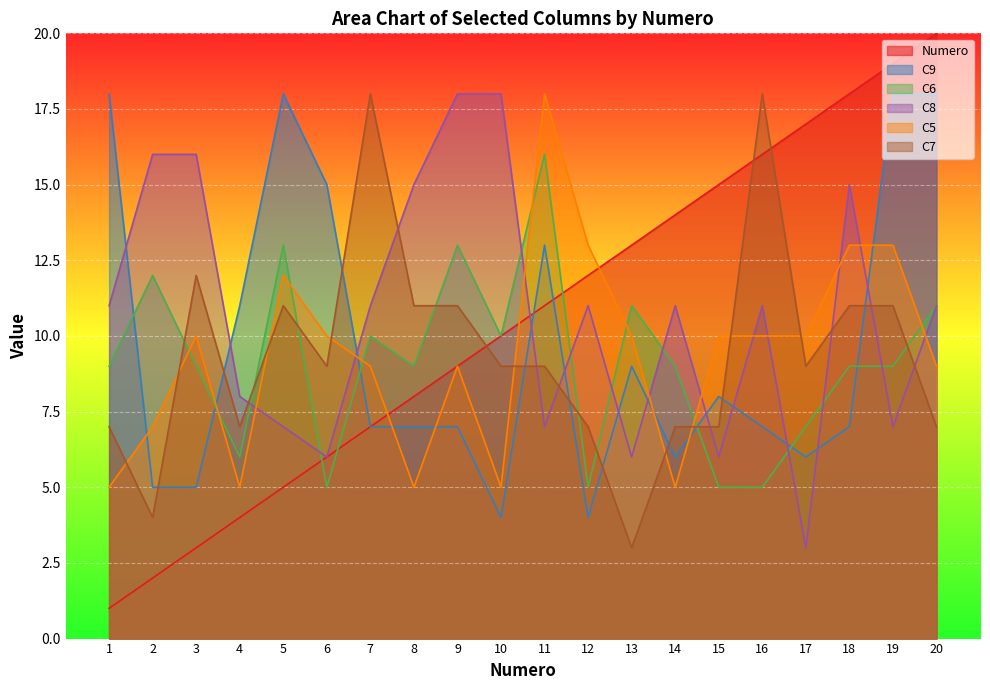

What is the difference between the C6 values at 13 and 8?

2